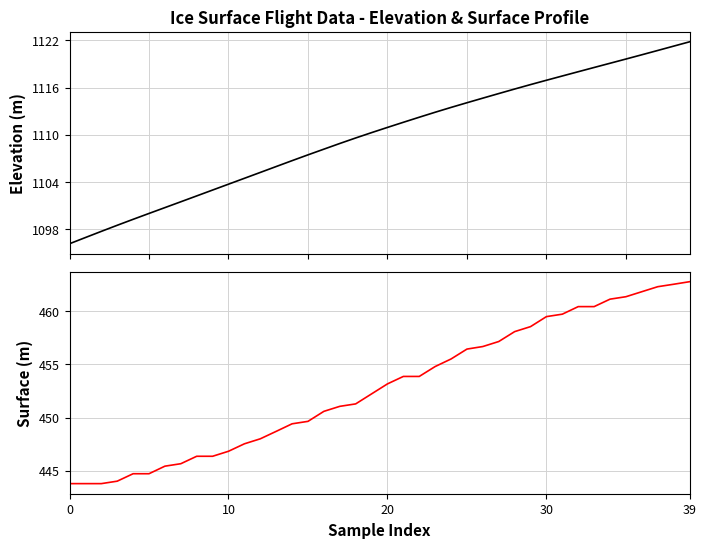

The value of SURFACE at 8 is 446.4. True or false?

True